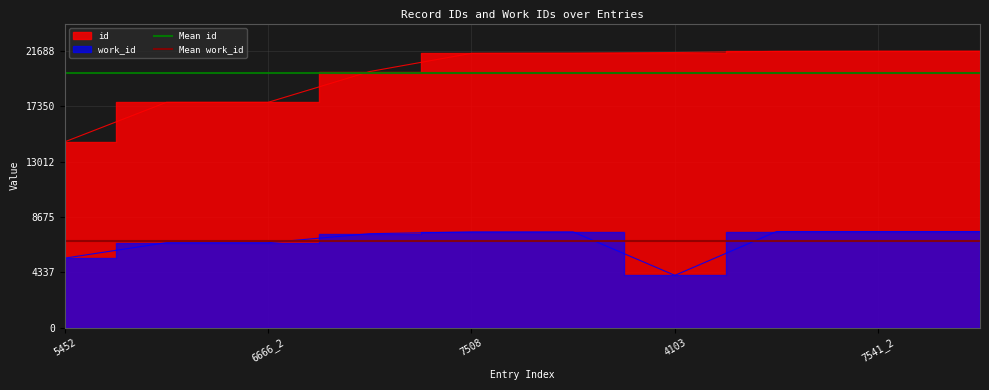

True or false: Mean work_id has a value of 6790.0 at 5452.

True